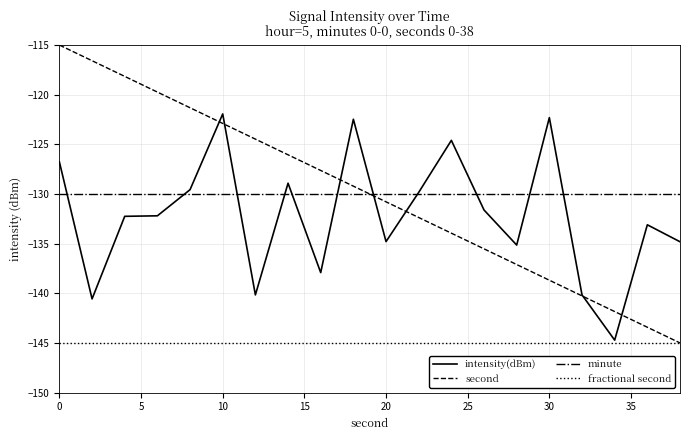

True or false: minute and fractional second intersect in this chart.

False